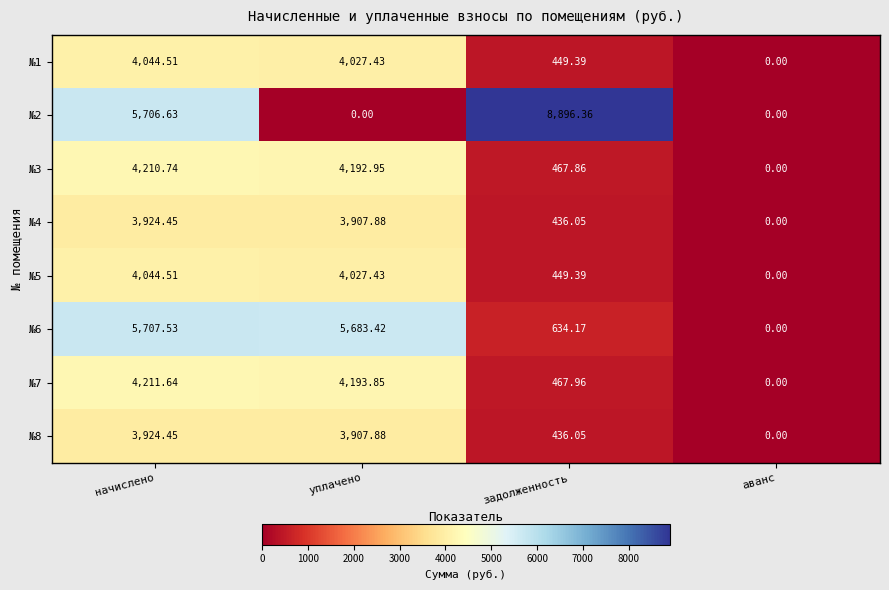

What is the maximum value shown in the chart?

8896.4